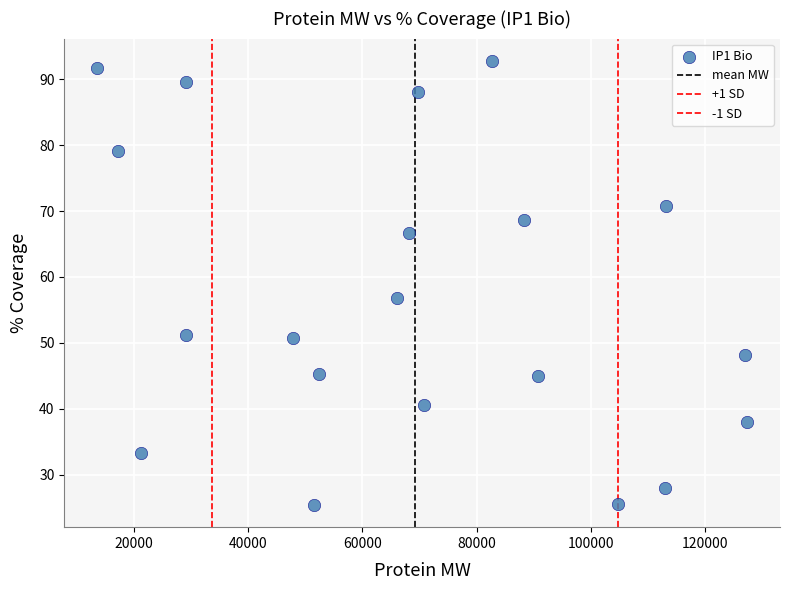

How many points are shown in the scatter plot?

20